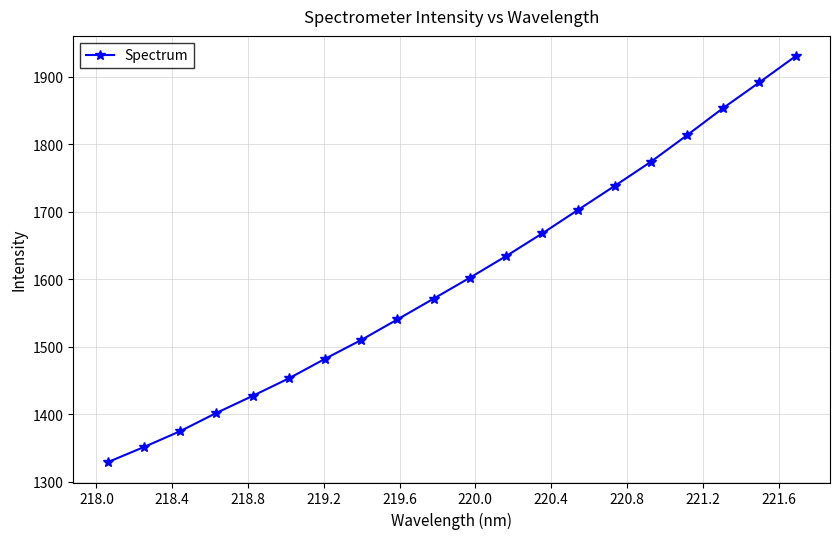

What is the minimum value shown in the chart?

1328.8